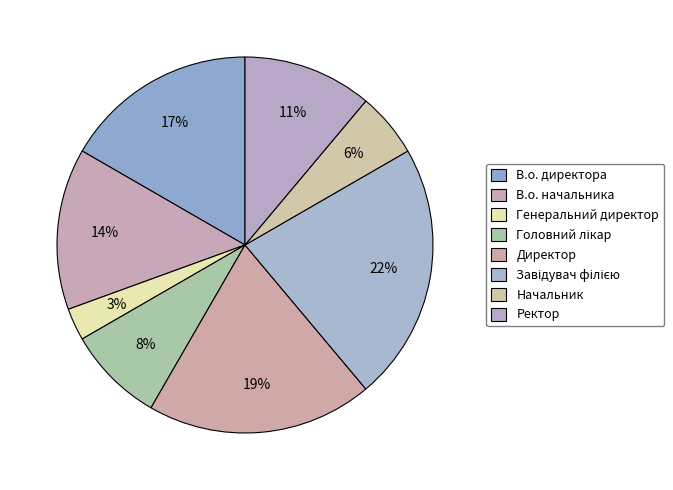

To the nearest percent, what is the average slice percentage?

12%